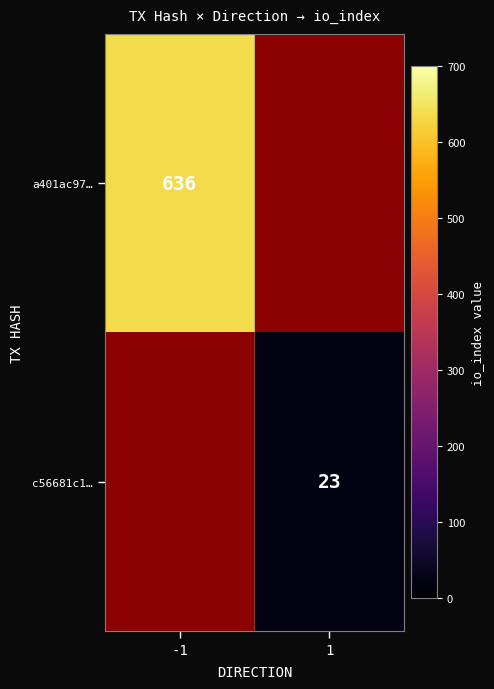

Which category has the highest value across all series?

-1